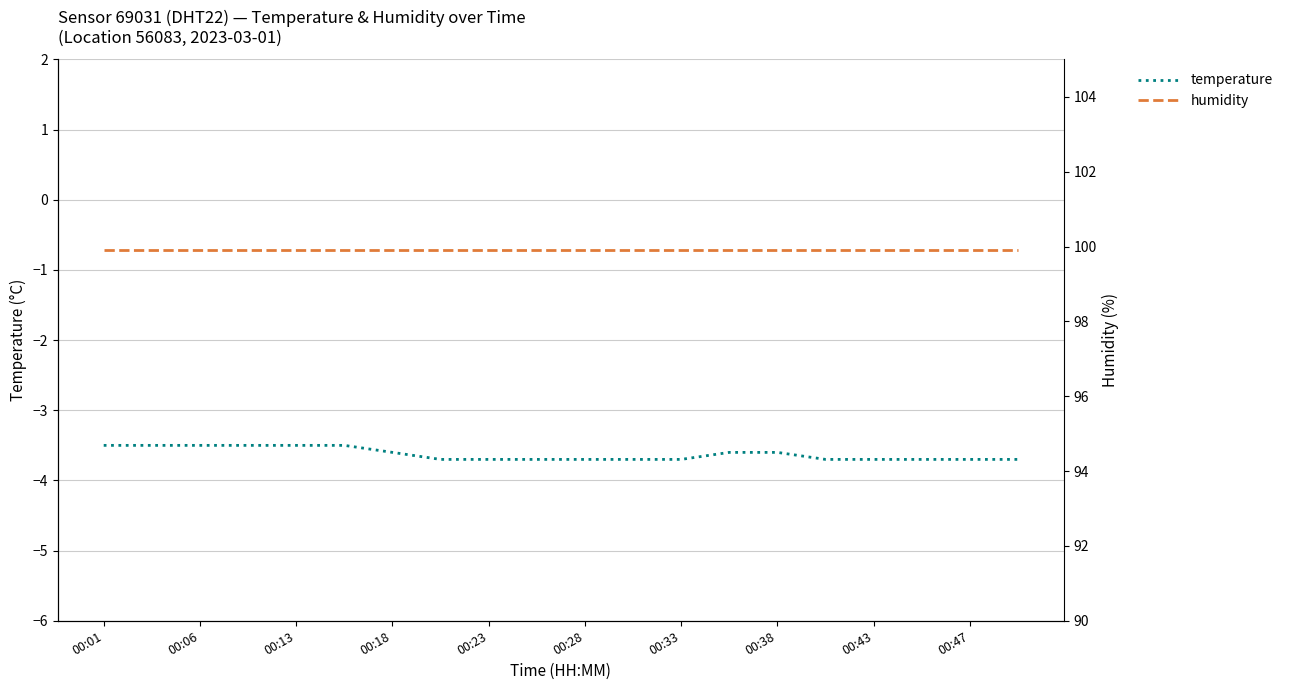

Count the number of data series in this chart.

2